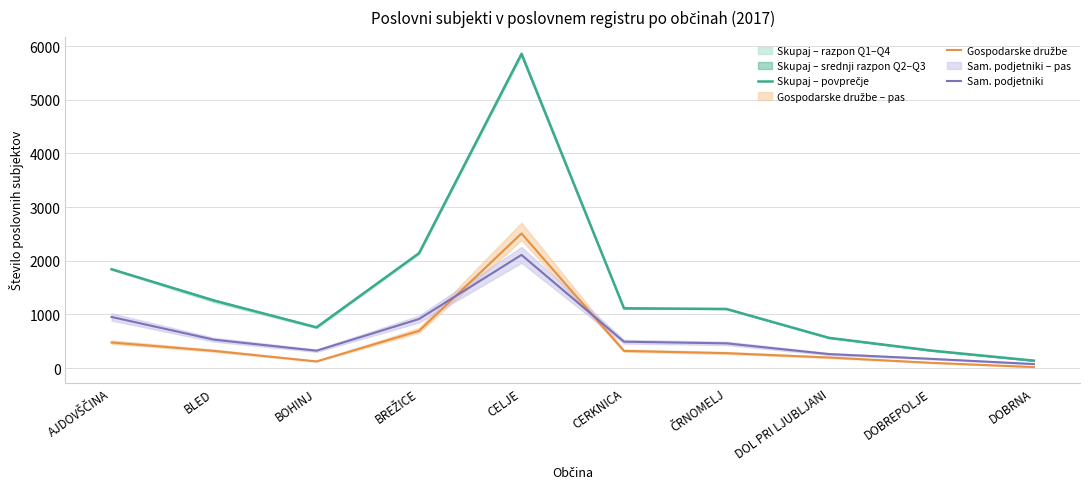

What is the label of the 8th point from the left?

DOL PRI LJUBLJANI